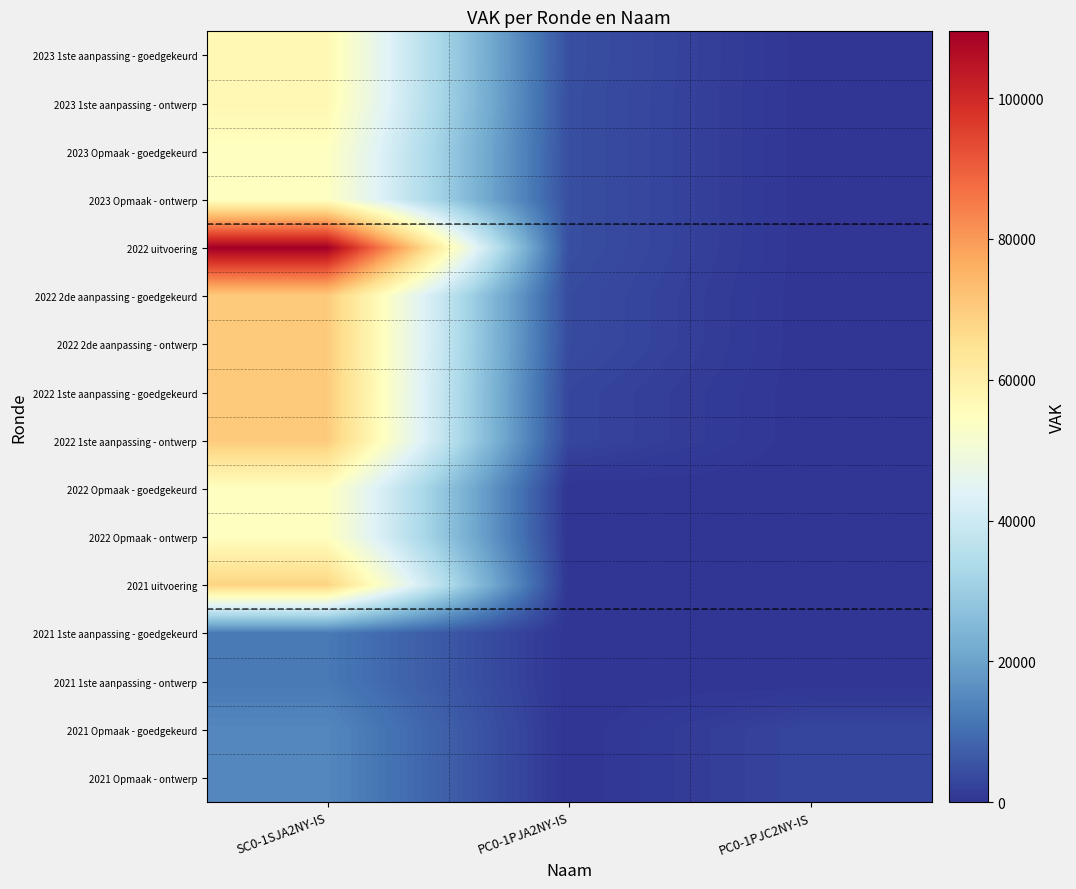

Reading left to right, transcribe all the data shown in this chart.

2023 1ste aanpassing - goedgekeurd: SC0-1SJA2NY-IS=57248	PC0-1PJA2NY-IS=4637	PC0-1PJC2NY-IS=0
2023 1ste aanpassing - ontwerp: SC0-1SJA2NY-IS=57248	PC0-1PJA2NY-IS=4521	PC0-1PJC2NY-IS=0
2023 Opmaak - goedgekeurd: SC0-1SJA2NY-IS=54507	PC0-1PJA2NY-IS=4521	PC0-1PJC2NY-IS=0
2023 Opmaak - ontwerp: SC0-1SJA2NY-IS=54507	PC0-1PJA2NY-IS=4521	PC0-1PJC2NY-IS=0
2022 uitvoering: SC0-1SJA2NY-IS=109501	PC0-1PJA2NY-IS=4521	PC0-1PJC2NY-IS=0
2022 2de aanpassing - goedgekeurd: SC0-1SJA2NY-IS=70242	PC0-1PJA2NY-IS=3903	PC0-1PJC2NY-IS=0
2022 2de aanpassing - ontwerp: SC0-1SJA2NY-IS=70242	PC0-1PJA2NY-IS=3903	PC0-1PJC2NY-IS=0
2022 1ste aanpassing - goedgekeurd: SC0-1SJA2NY-IS=70242	PC0-1PJA2NY-IS=2936	PC0-1PJC2NY-IS=0
2022 1ste aanpassing - ontwerp: SC0-1SJA2NY-IS=70242	PC0-1PJA2NY-IS=2936	PC0-1PJC2NY-IS=0
2022 Opmaak - goedgekeurd: SC0-1SJA2NY-IS=54596	PC0-1PJA2NY-IS=0	PC0-1PJC2NY-IS=0
2022 Opmaak - ontwerp: SC0-1SJA2NY-IS=54596	PC0-1PJA2NY-IS=0	PC0-1PJC2NY-IS=0
2021 uitvoering: SC0-1SJA2NY-IS=68424	PC0-1PJA2NY-IS=0	PC0-1PJC2NY-IS=0
2021 1ste aanpassing - goedgekeurd: SC0-1SJA2NY-IS=12099	PC0-1PJA2NY-IS=0	PC0-1PJC2NY-IS=0
2021 1ste aanpassing - ontwerp: SC0-1SJA2NY-IS=12099	PC0-1PJA2NY-IS=0	PC0-1PJC2NY-IS=0
2021 Opmaak - goedgekeurd: SC0-1SJA2NY-IS=14728	PC0-1PJA2NY-IS=0	PC0-1PJC2NY-IS=2936
2021 Opmaak - ontwerp: SC0-1SJA2NY-IS=14728	PC0-1PJA2NY-IS=0	PC0-1PJC2NY-IS=2936